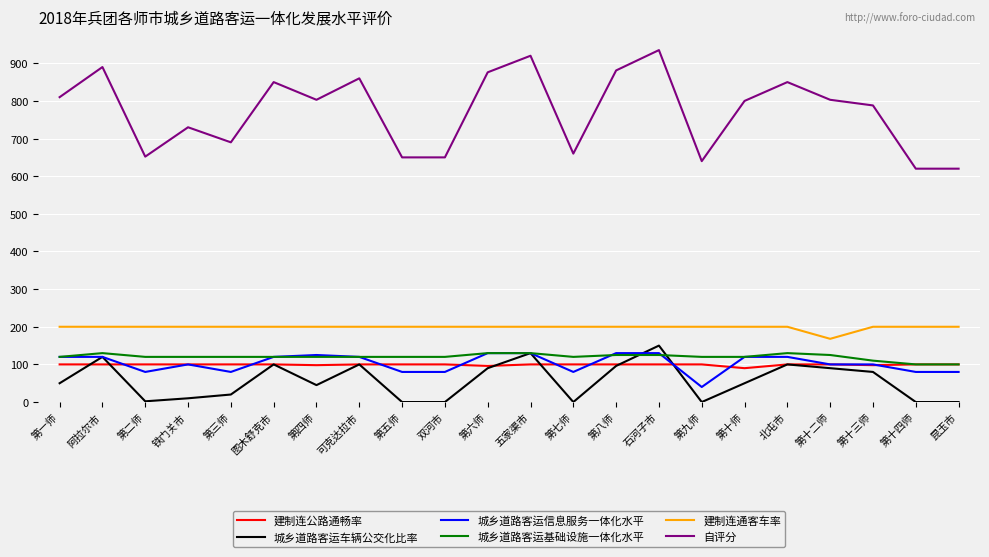

Is it true that 城乡道路客运基础设施一体化水平 equals 144 at 第十三师?

False